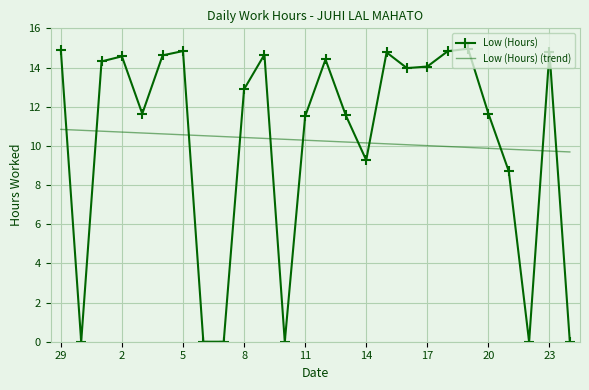

Which series has the largest range (max minus min)?

Low (Hours)